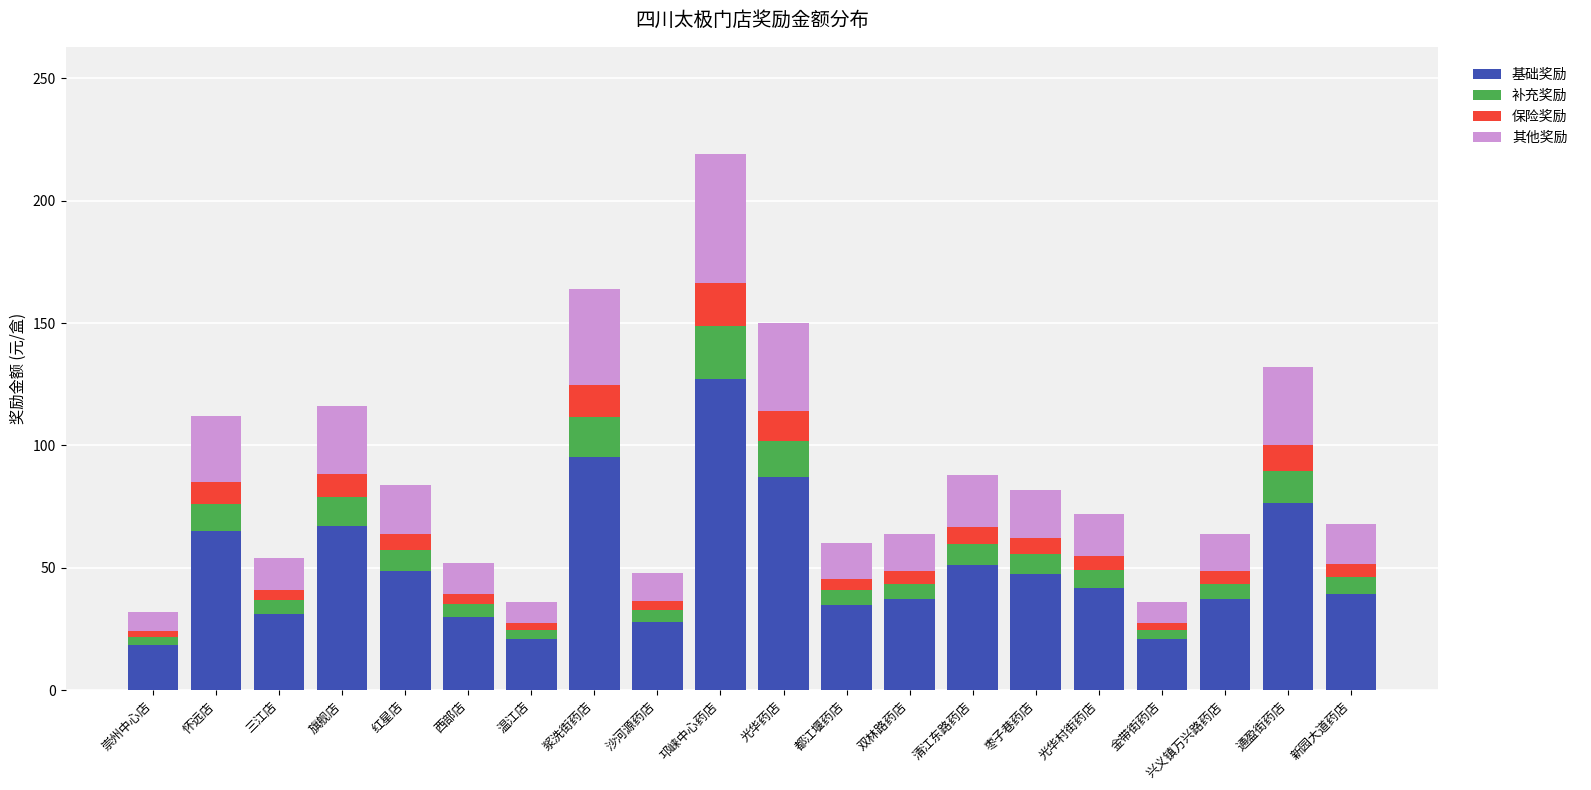

At which category is the sum across all series the highest?

邛崃中心药店